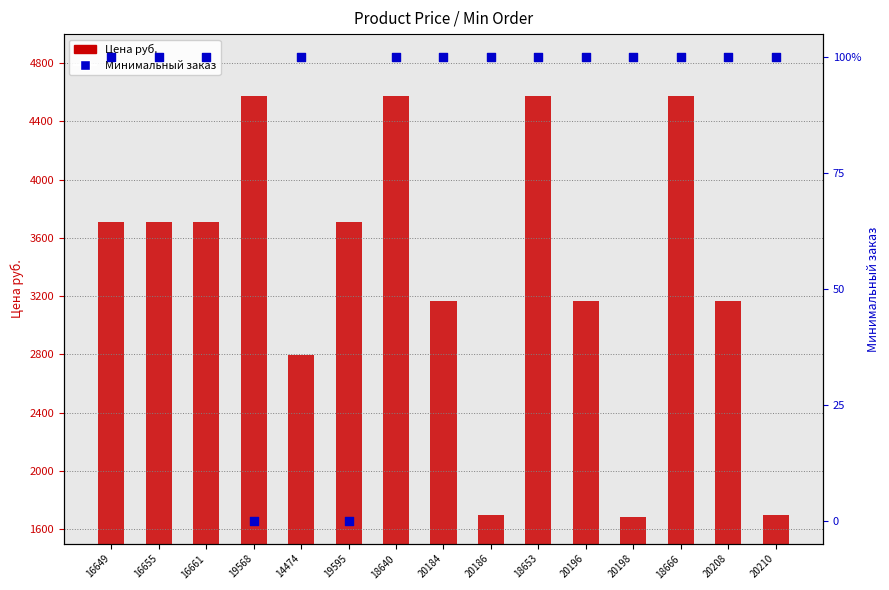

Which series has the largest total across all categories?

Цена руб.